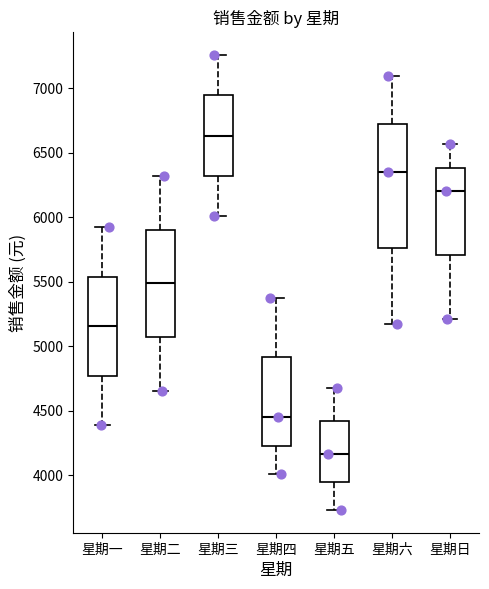

Which box has the highest median line?

星期三